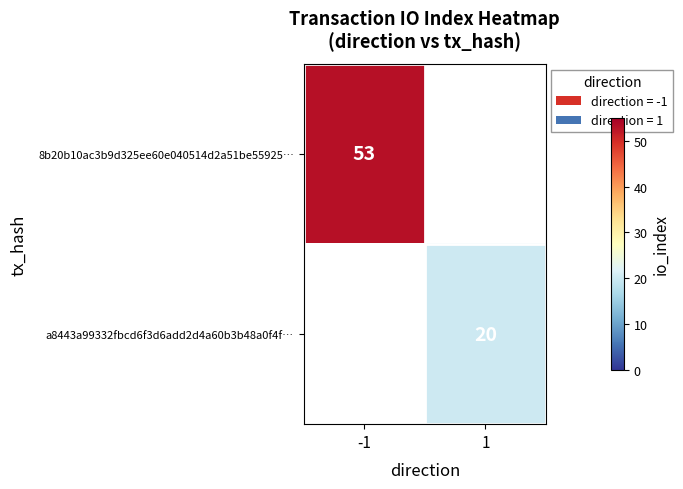

Which category has the lowest value across all series?

1